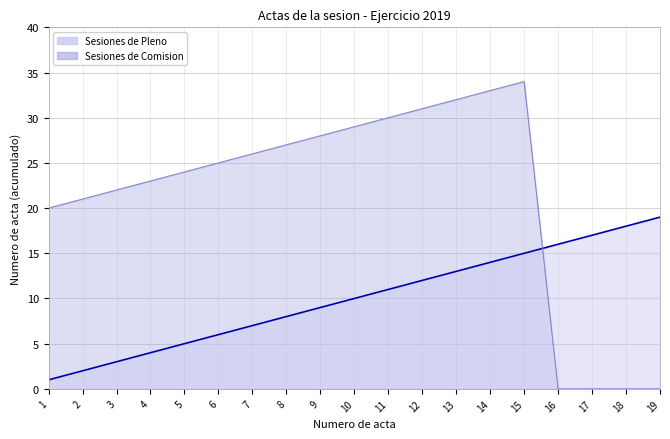

At which category is the sum across all series the highest?

15